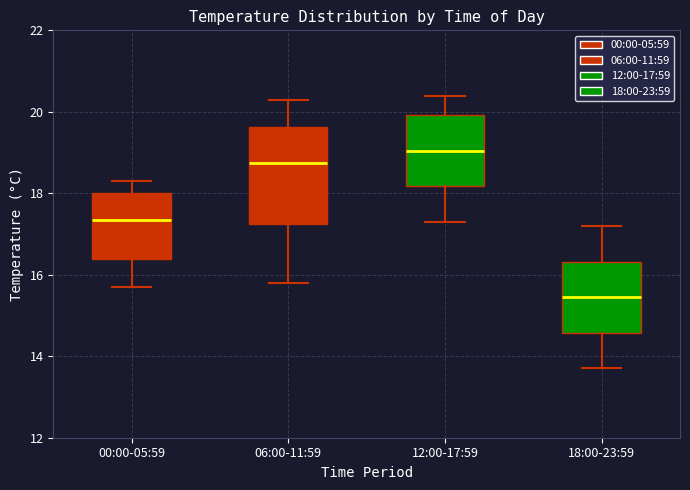

Where is the lower edge of the box for 06:00-11:59 on the y-axis? The values are not printed on the chart, so give them approximately, as read against the axis.

17.2